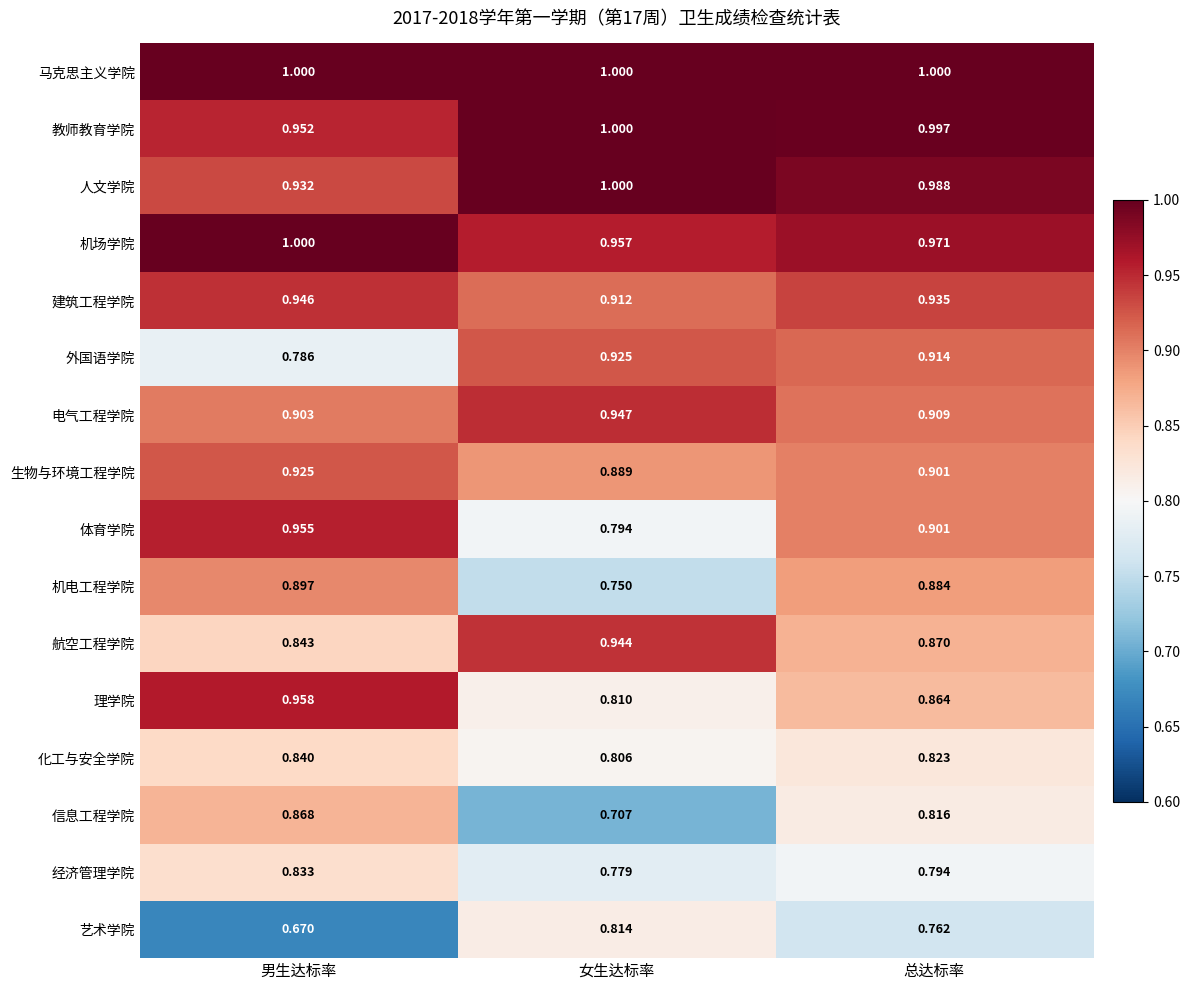

Which category has the lowest value in the 艺术学院 series?

男生达标率